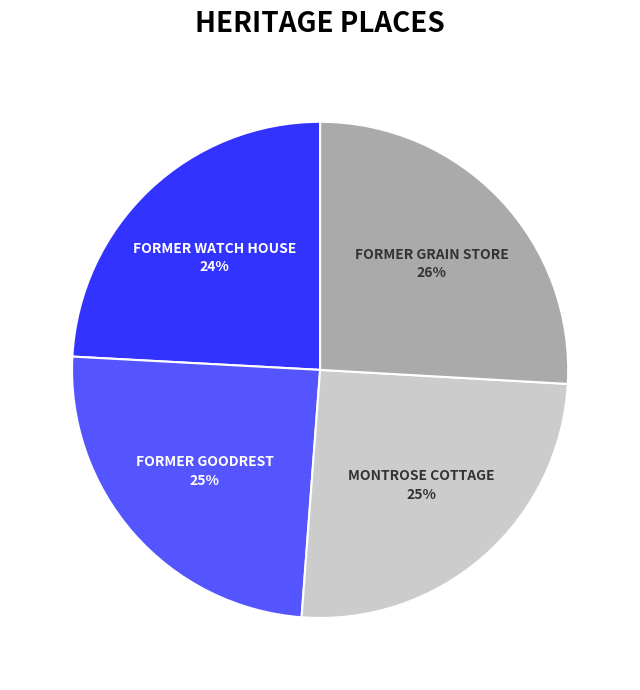

To the nearest percent, what is the difference between the largest and smallest slice percentages?

2%